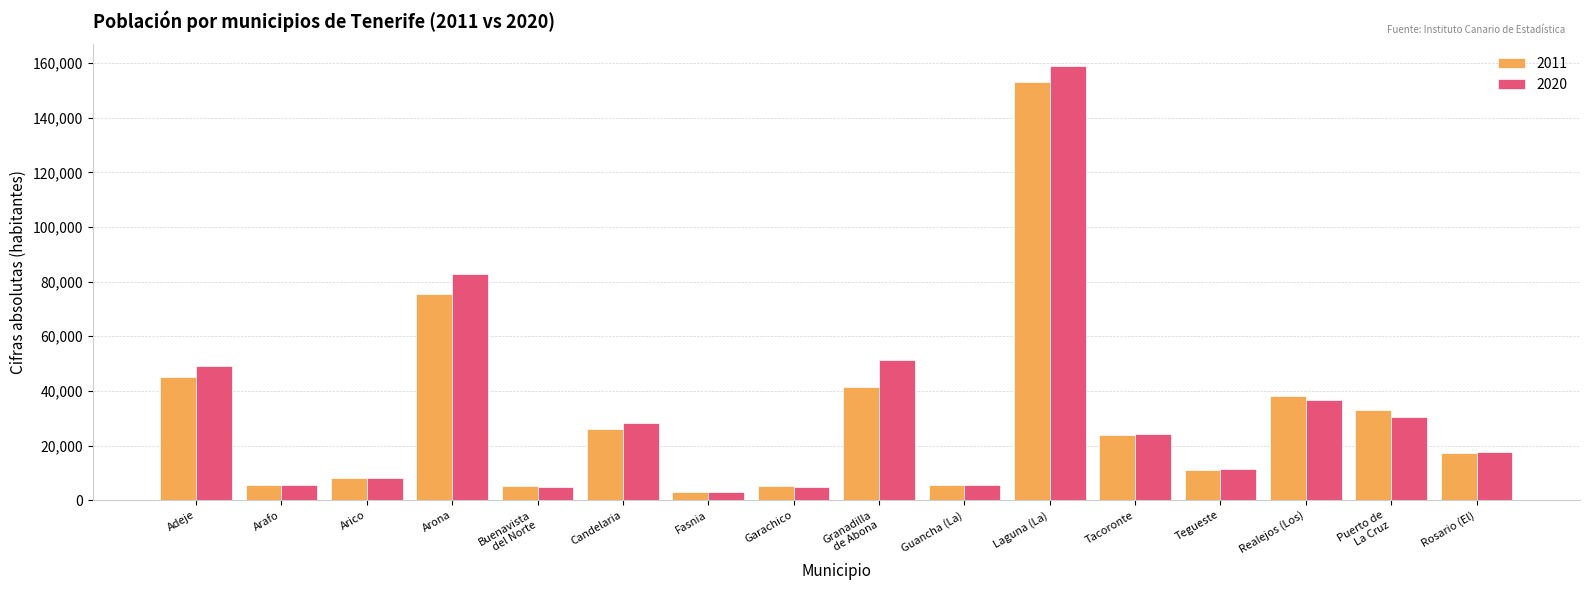

True or false: 2011 has a value of 25957 at Candelaria.

True